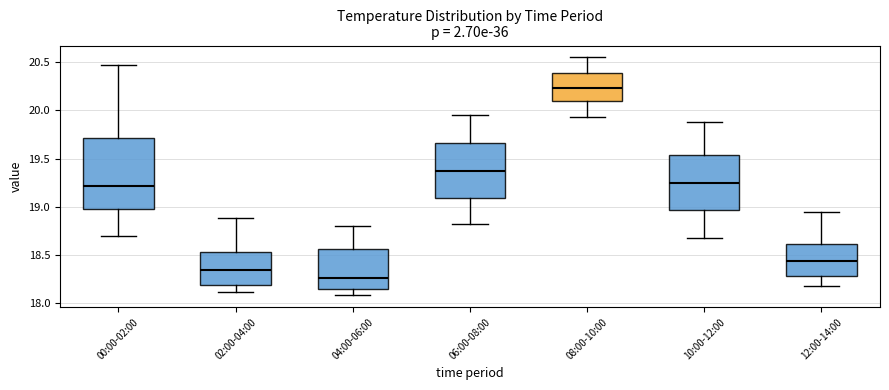

Where is the upper edge of the box for 06:00-08:00 on the y-axis? The values are not printed on the chart, so give them approximately, as read against the axis.

19.65